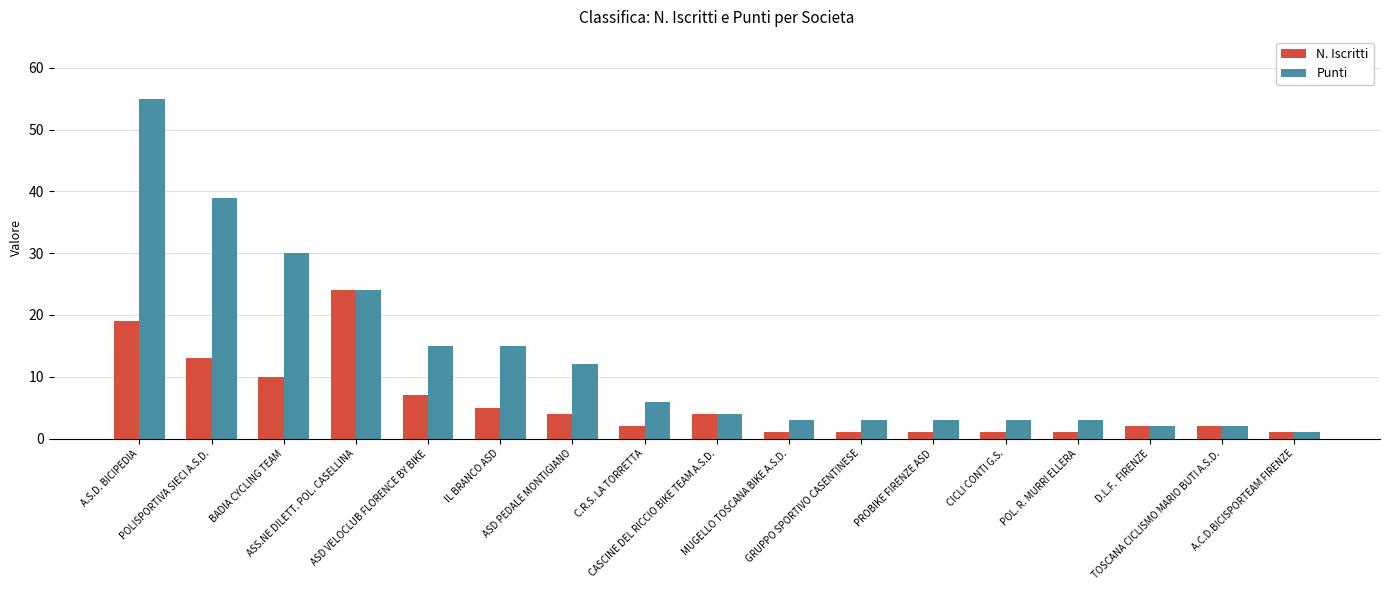

Which series has the widest spread of values?

Punti